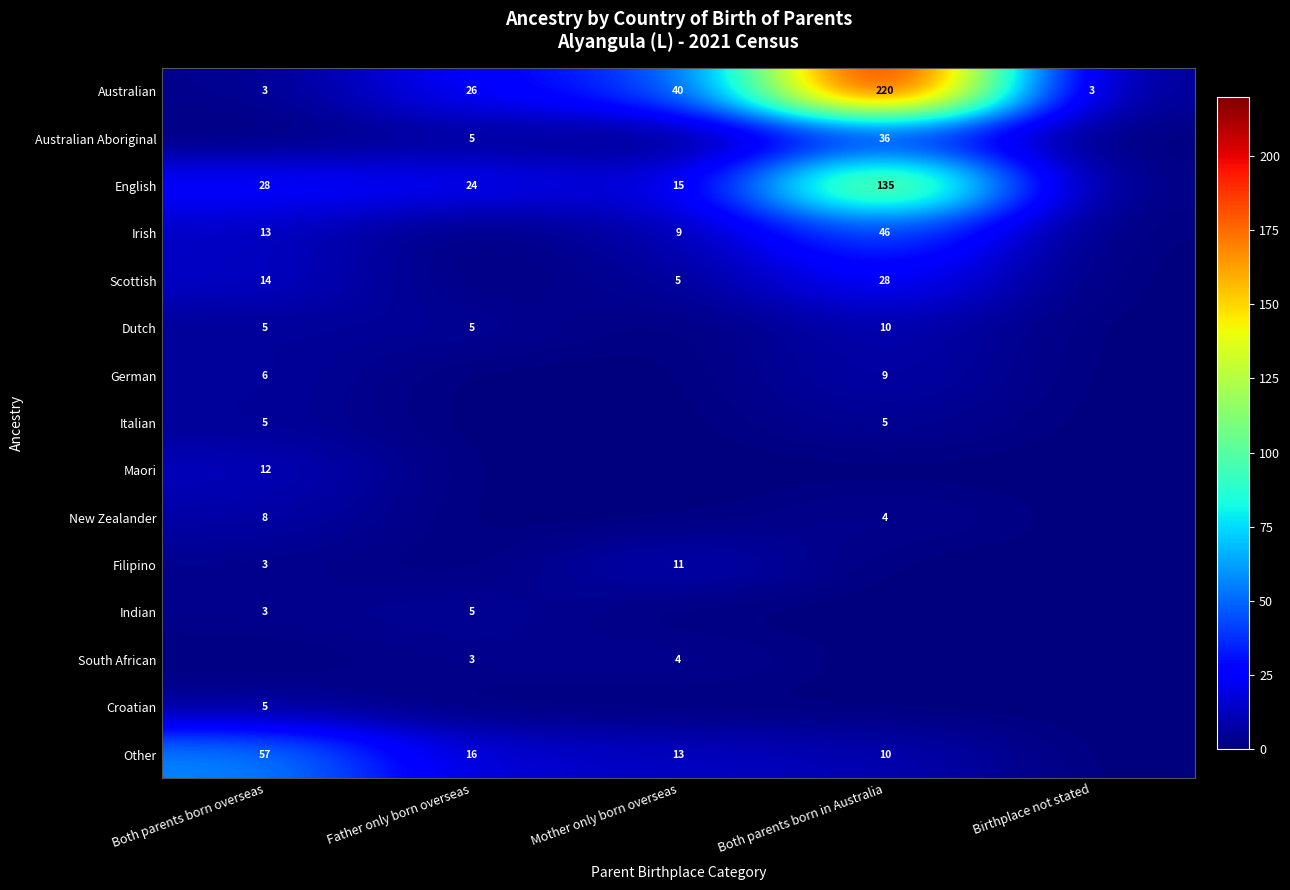

Is it true that Croatian equals 5 at Both parents born overseas?

True